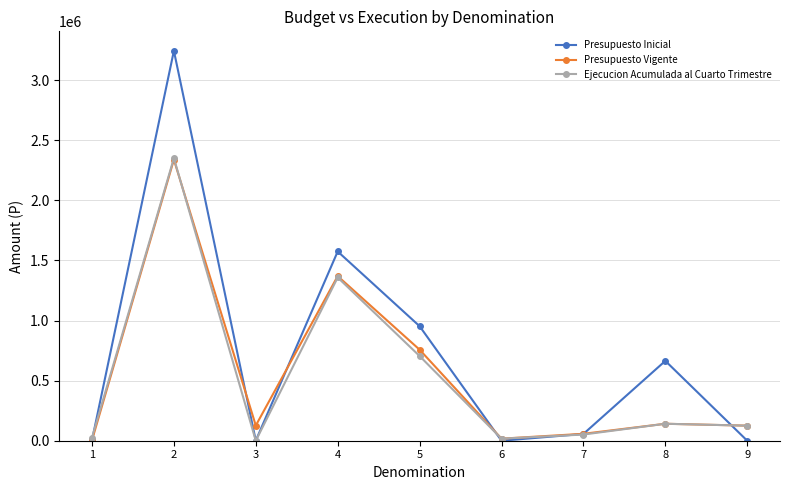

What is the approximate value of Ejecucion Acumulada al Cuarto Trimestre at 1?

25726